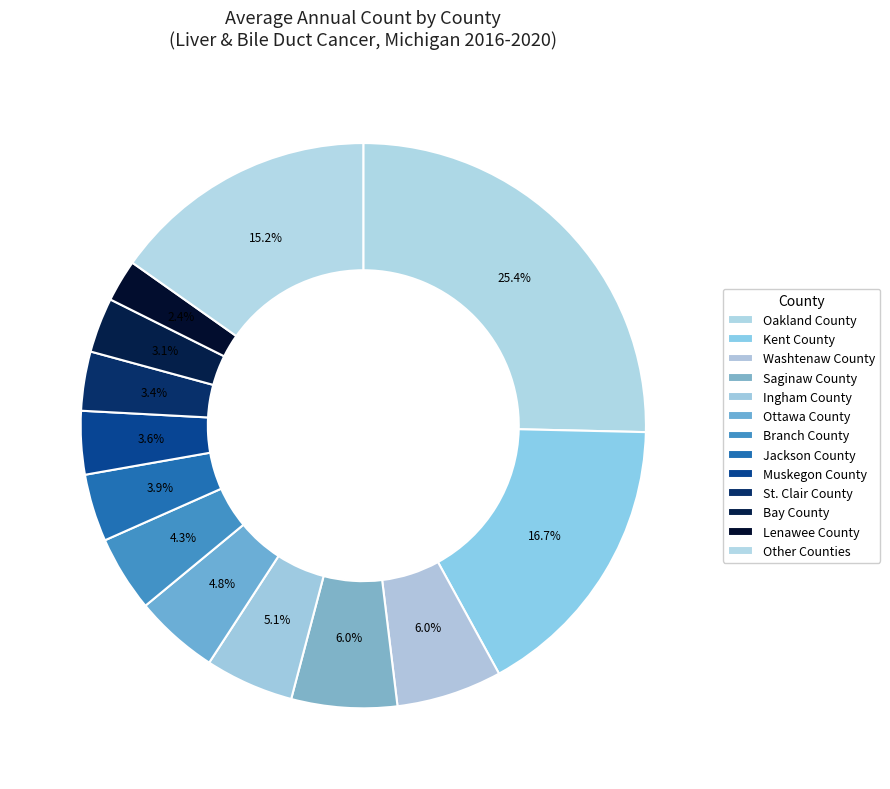

How many slices are in this pie chart?

13